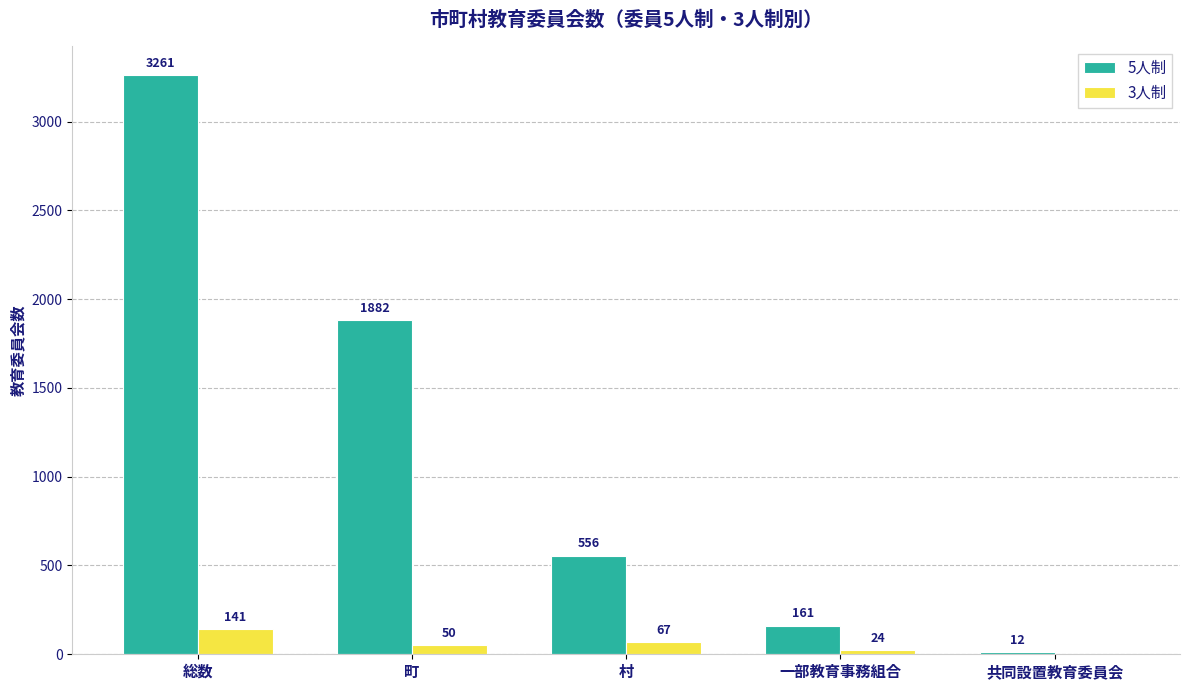

Which label corresponds to the largest value in the chart?

総数